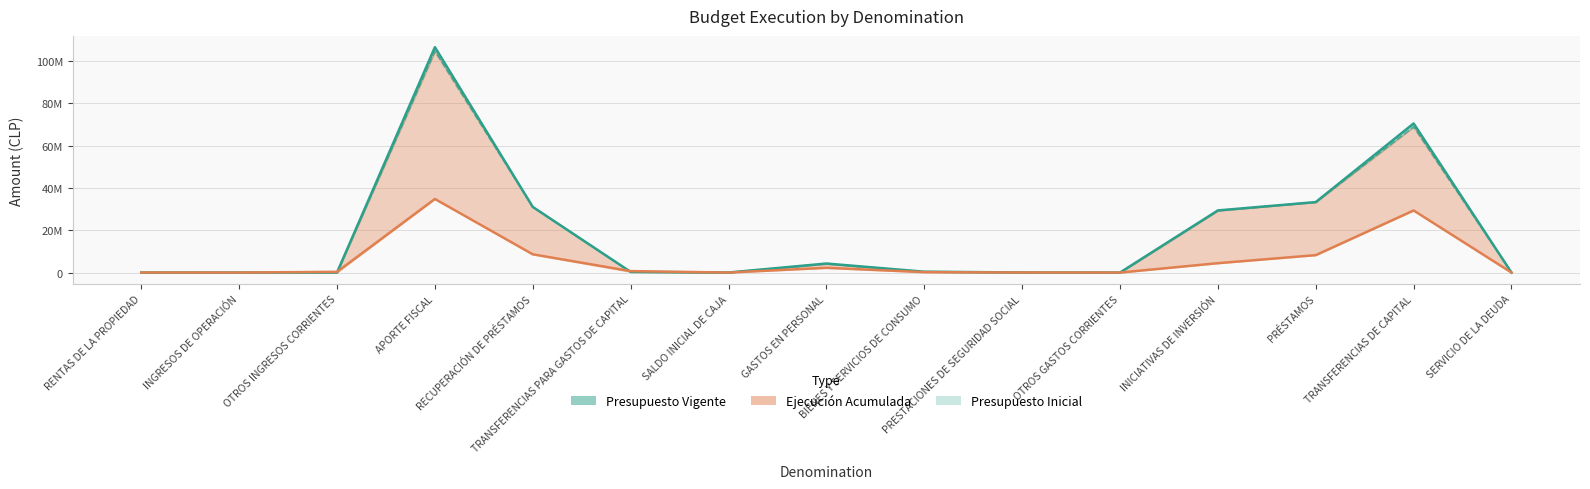

Which has a higher value, RECUPERACIÓN DE PRÉSTAMOS or PRESTACIONES DE SEGURIDAD SOCIAL?

RECUPERACIÓN DE PRÉSTAMOS